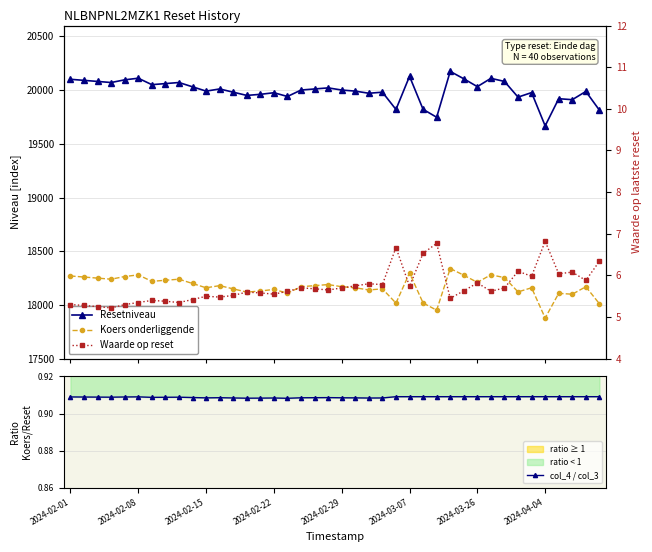

True or false: Koers onderliggende and col_4 / col_3 intersect in this chart.

False